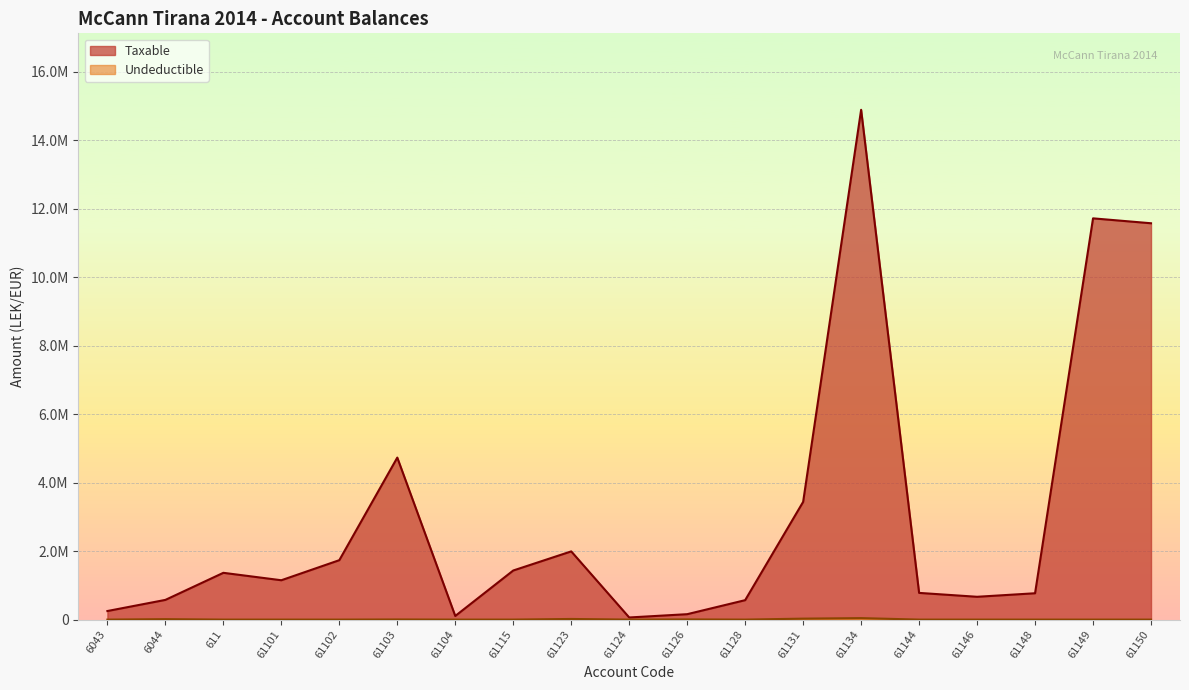

Is the value of Undeductible at 61126 greater than the value of Taxable at 611?

No